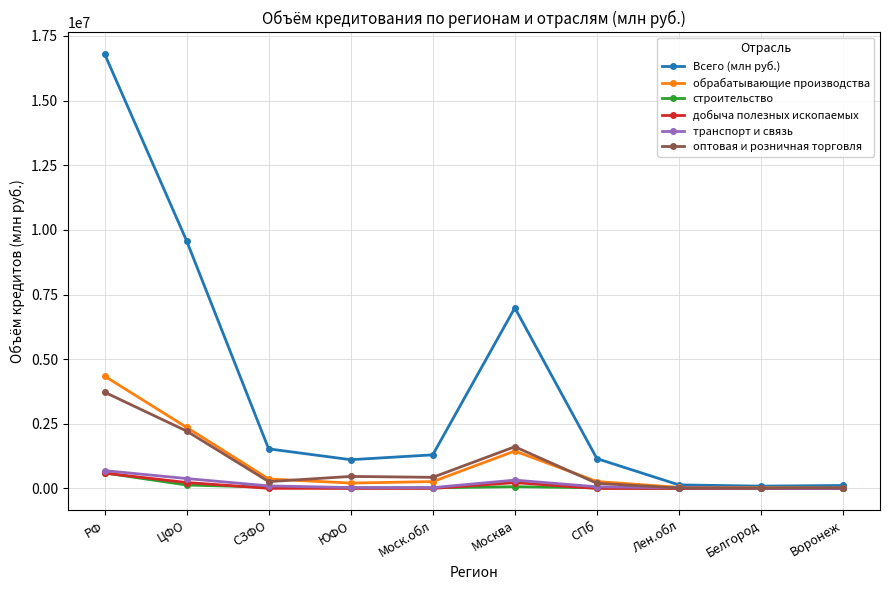

Which label corresponds to the largest value in the chart?

РФ